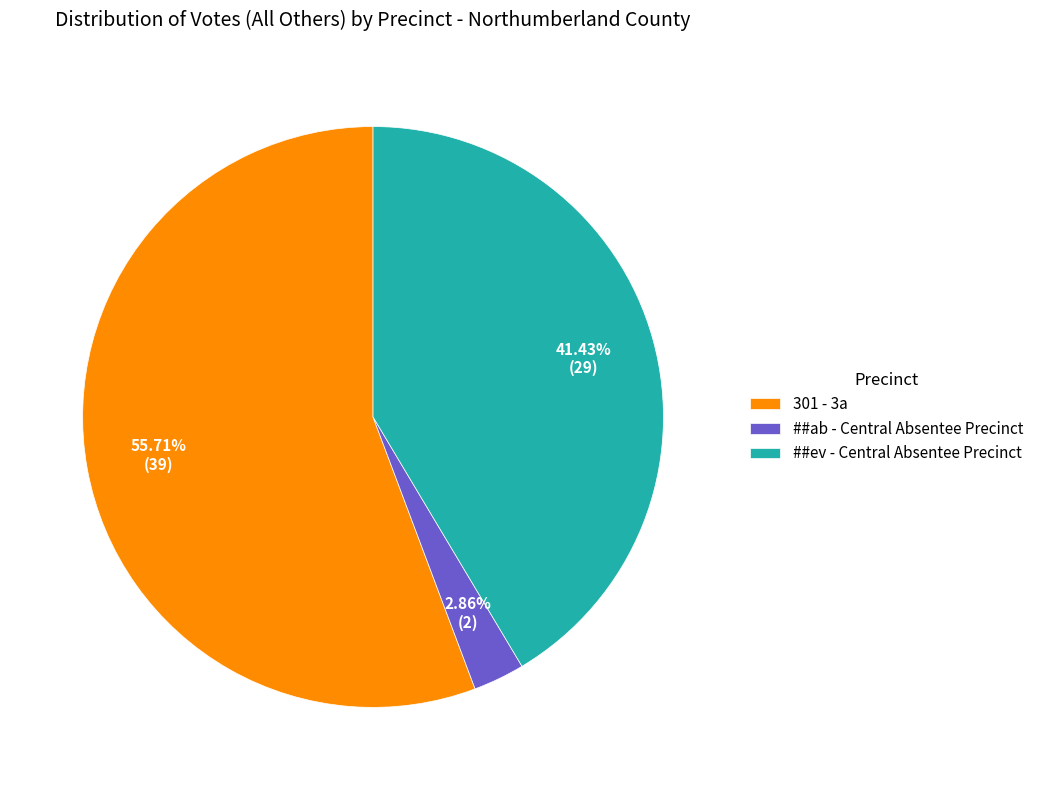

Is there a majority slice in this chart?

Yes